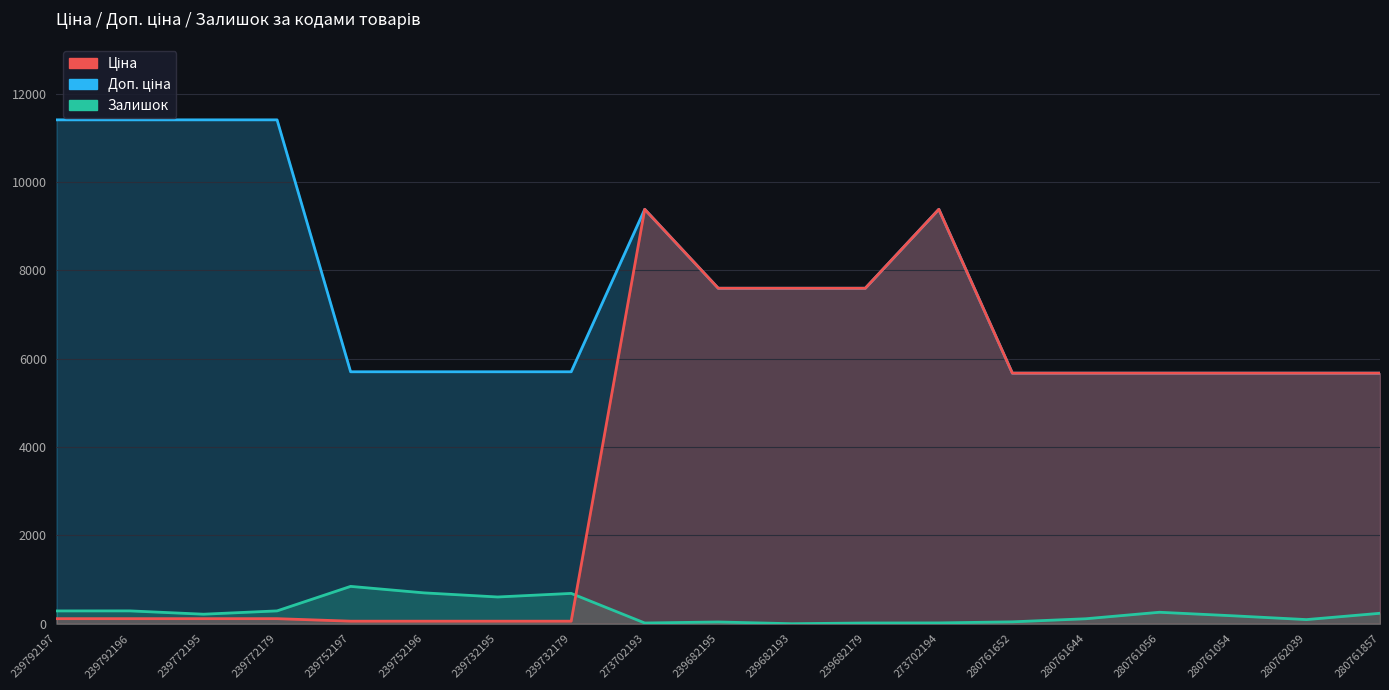

What are all the series names shown in the legend?

Ціна, Доп. ціна, Залишок